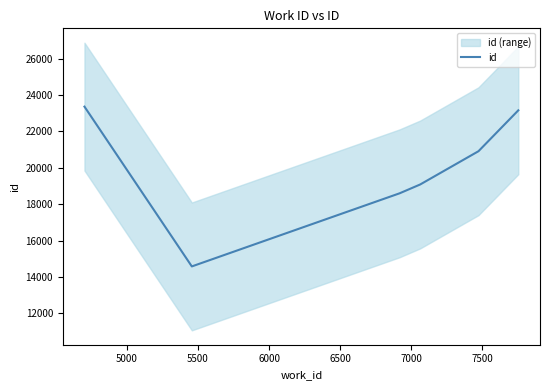

Does the chart display data point markers on the line(s)?

No